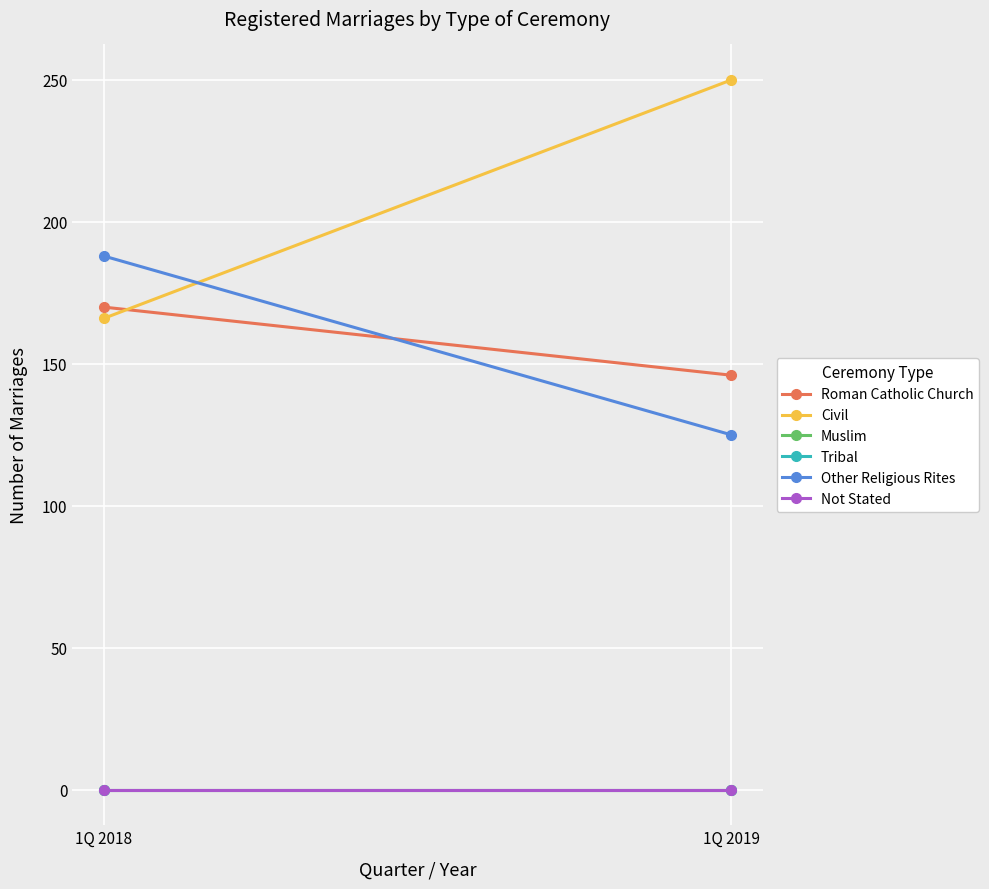

At 1Q 2019, list the series in order from largest to smallest.

Civil, Roman Catholic Church, Other Religious Rites, Muslim, Tribal, Not Stated